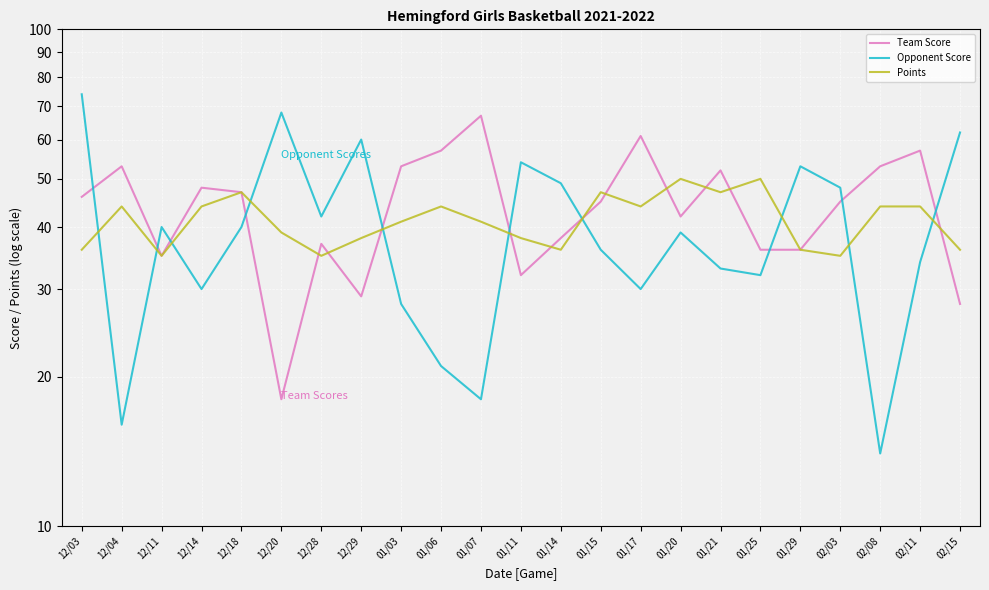

Reading left to right, extract all data points from this chart.

Team Score: 46	53	35	48	47	18	37	29	53	57	67	32	38	45	61	42	52	36	36	45	53	57	28
Opponent Score: 74	16	40	30	40	68	42	60	28	21	18	54	49	36	30	39	33	32	53	48	14	34	62
Points: 36	44	35	44	47	39	35	38	41	44	41	38	36	47	44	50	47	50	36	35	44	44	36